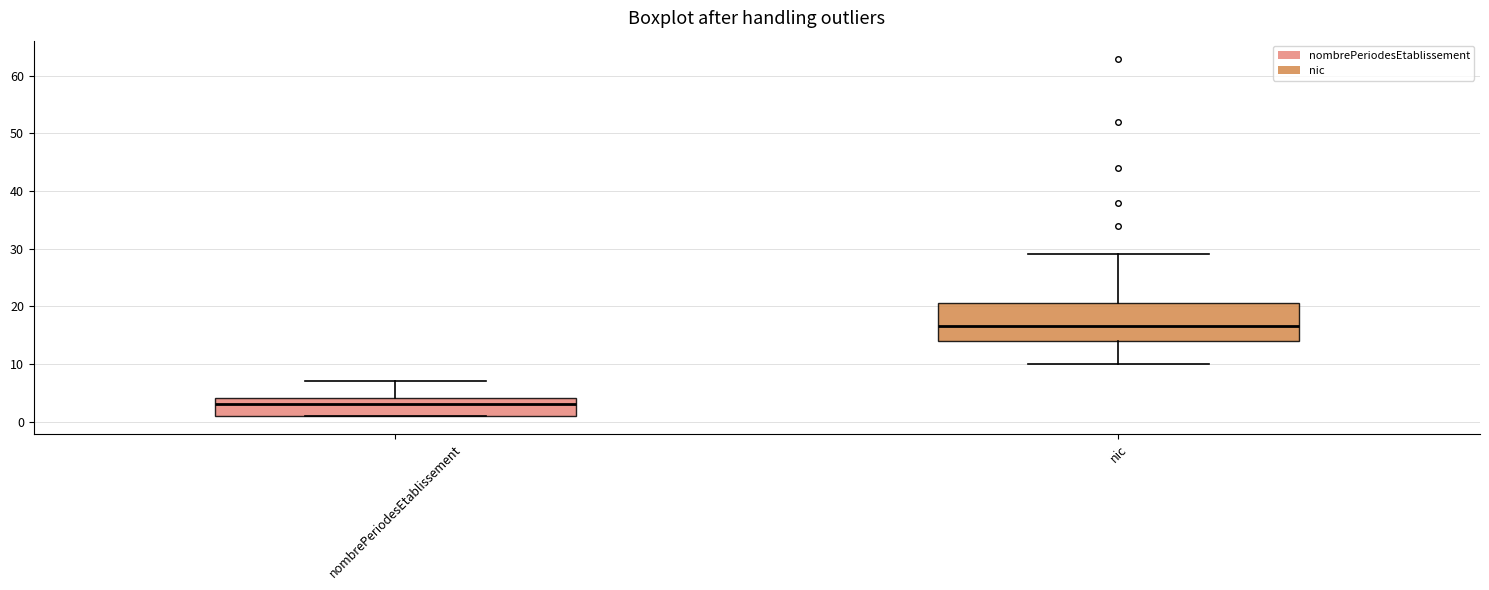

Which box has the lowest median line?

nombrePeriodesEtablissement